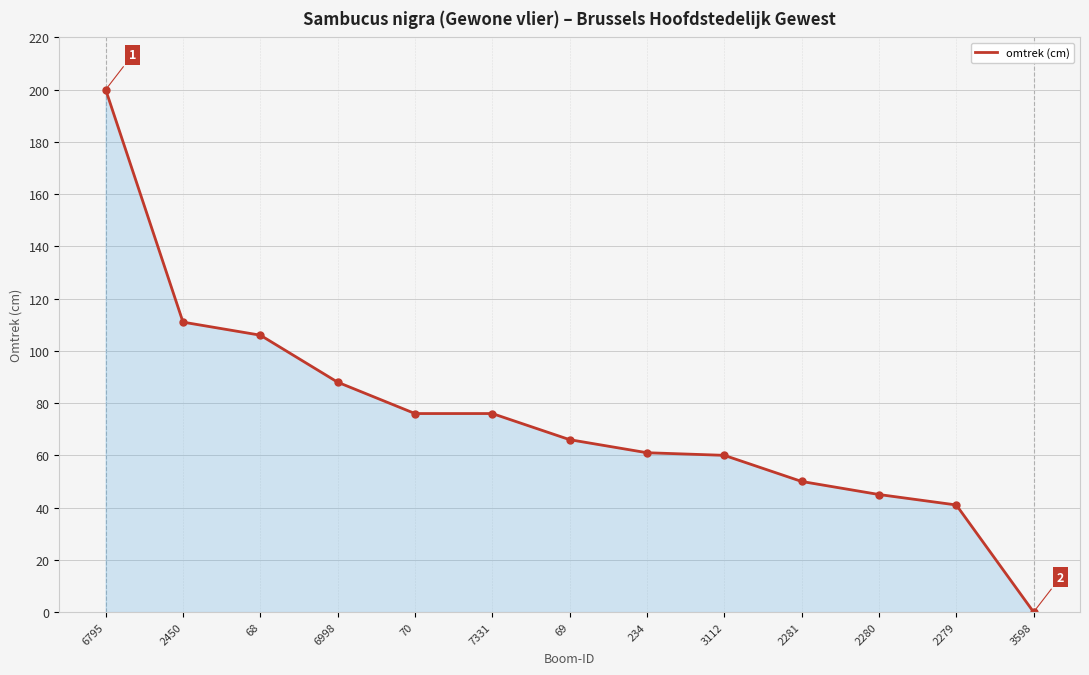

What is the difference between the maximum and minimum values?

200